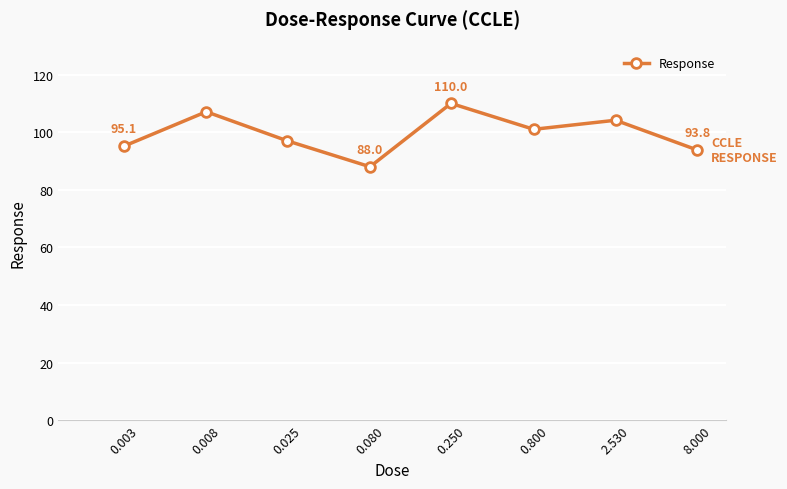

How many interior local valleys (lower than both neighbors) does the data have?

2